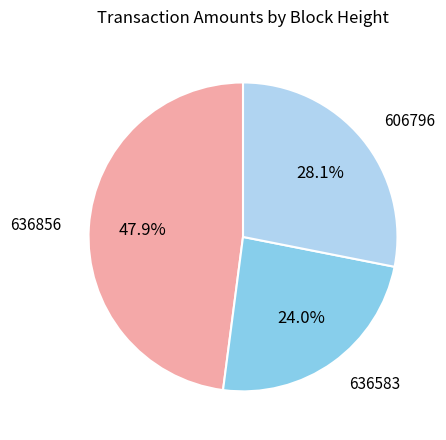

Does 606796 represent more than half of the total?

No